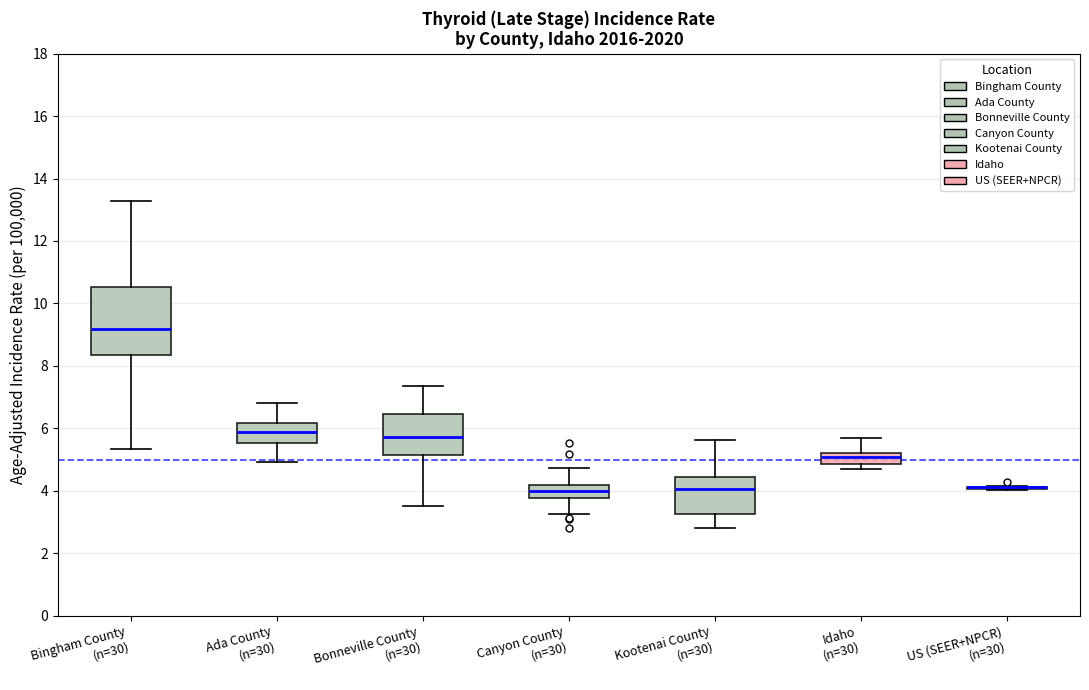

Reading left to right, transcribe this box plot: for each box, give where its median line is, the range the box spans, and where its two whiskers end, as read against the y-axis. The values are not printed on the chart, so give them approximately, as read against the axis.

Bingham County (n=30): median 9.2, box 8.4 to 10.6, whiskers 5.4 to 13.2
Ada County (n=30): median 5.8, box 5.6 to 6.2, whiskers 5.0 to 6.8
Bonneville County (n=30): median 5.8, box 5.2 to 6.4, whiskers 3.6 to 7.4
Canyon County (n=30): median 4.0, box 3.8 to 4.2, whiskers 3.2 to 4.8
Kootenai County (n=30): median 4.0, box 3.2 to 4.4, whiskers 2.8 to 5.6
Idaho (n=30): median 5.0, box 4.8 to 5.2, whiskers 4.8 (just below the box's lower edge) to 5.6
US (SEER+NPCR) (n=30): box collapsed to a line at 4.2, whiskers 4.0 to 4.2